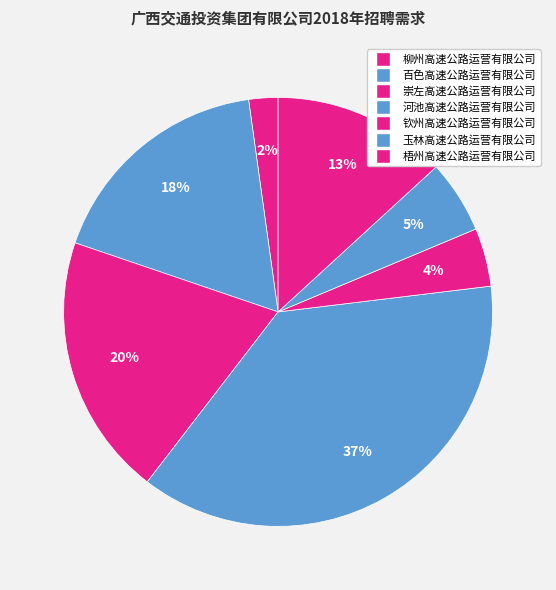

To the nearest percent, what is the difference between the 梧州高速公路运营有限公司 and 钦州高速公路运营有限公司 slice percentages?

9%